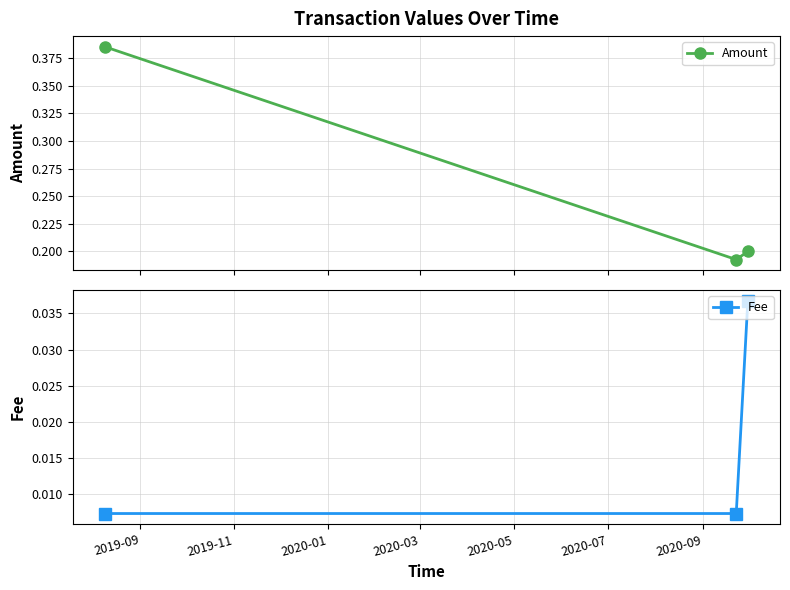

How many Fee values are between 0 and 1?

3